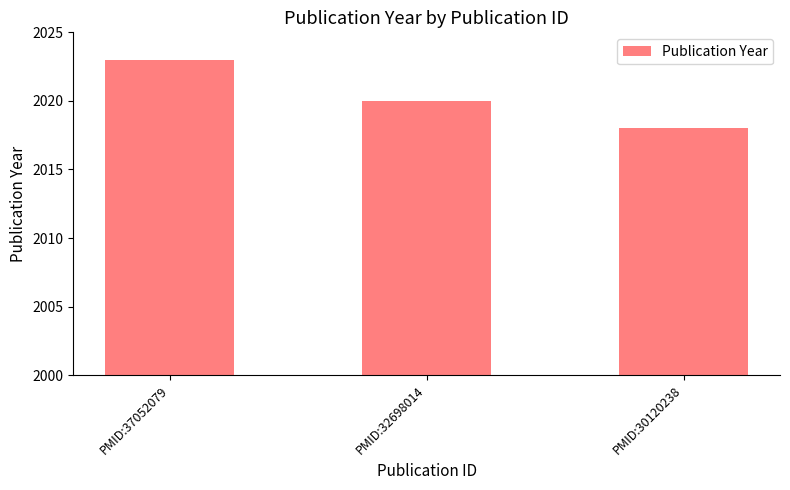

What is the value of the 2nd bar from the left?

2020